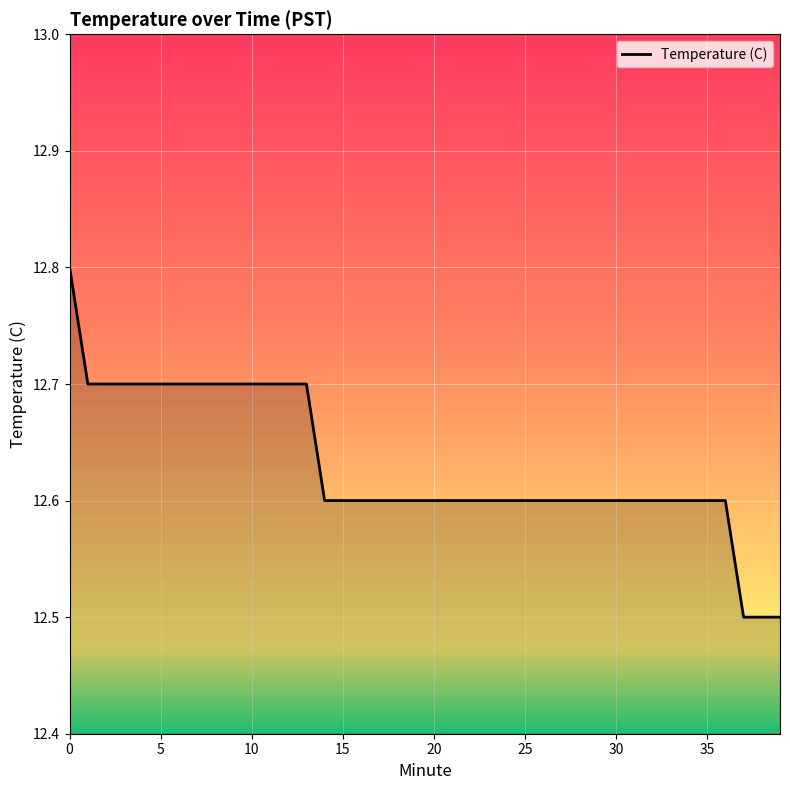

What is the greatest value displayed?

12.8